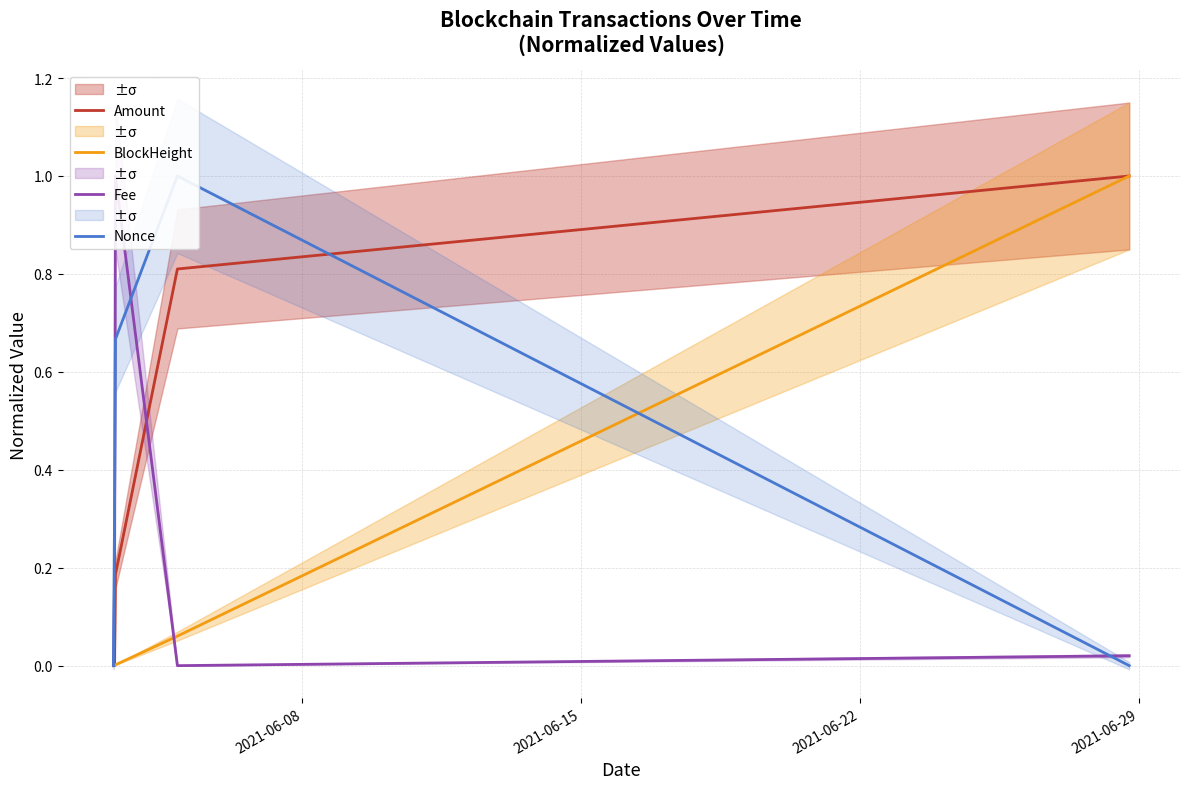

True or false: Amount has more than 0 interior local peaks.

False